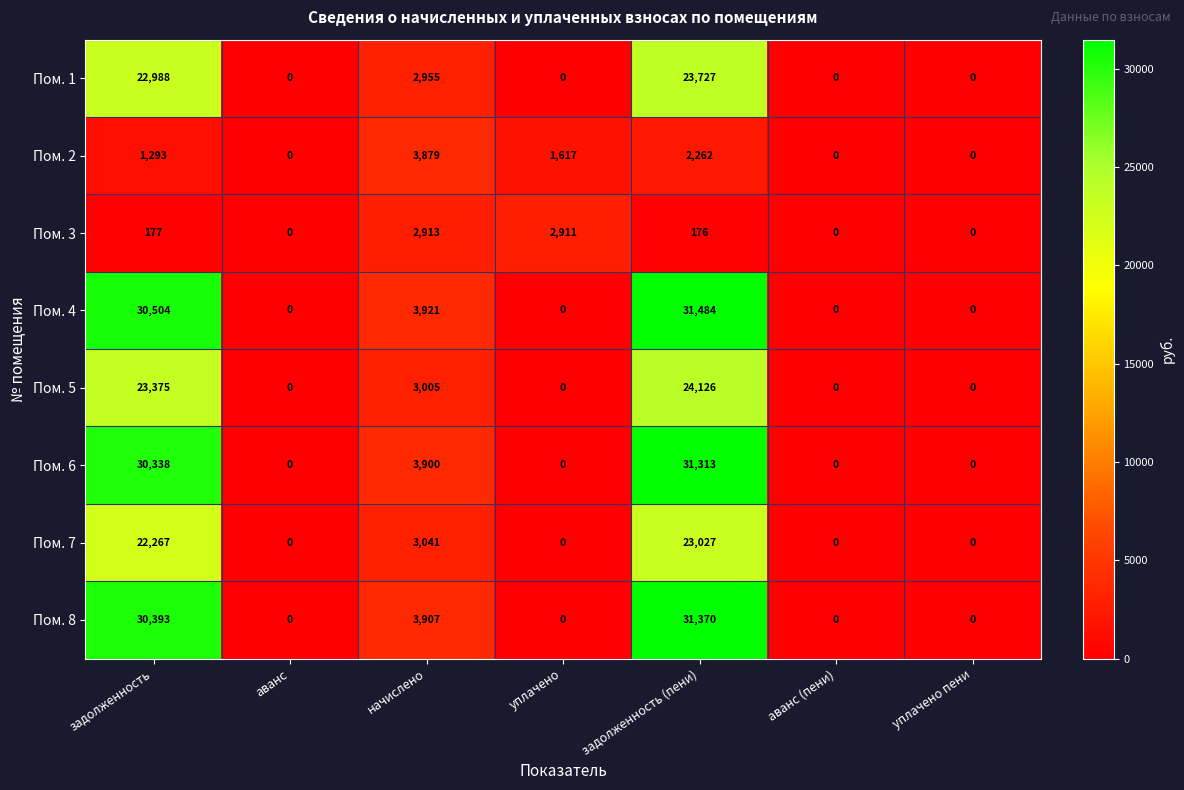

What is the greatest value displayed?

31484